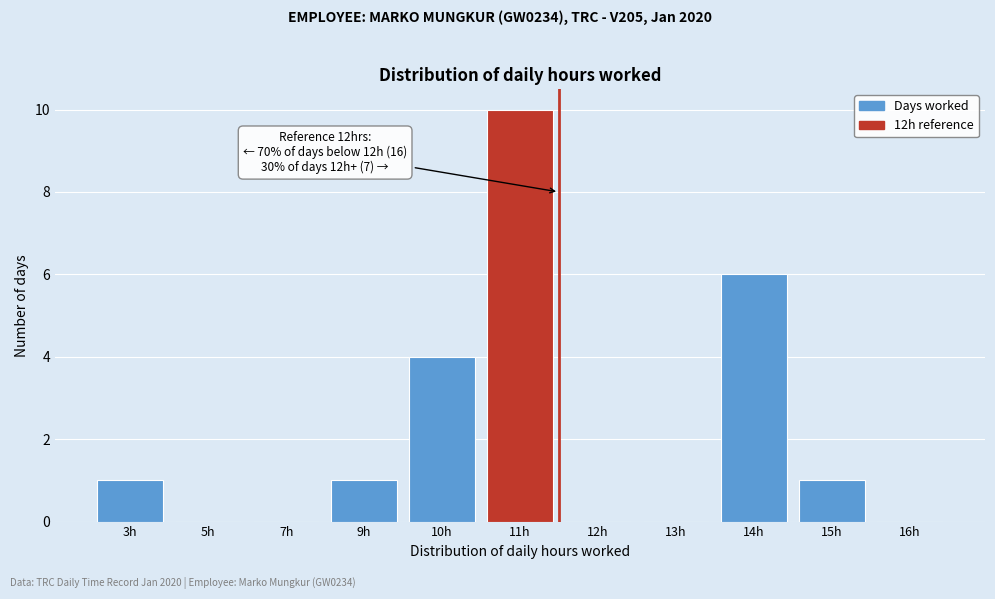

Reading right to left, what are all the values shown in this chart?

16h=0	15h=1	14h=6	13h=0	12h=0	11h=10	10h=4	9h=1	7h=0	5h=0	3h=1